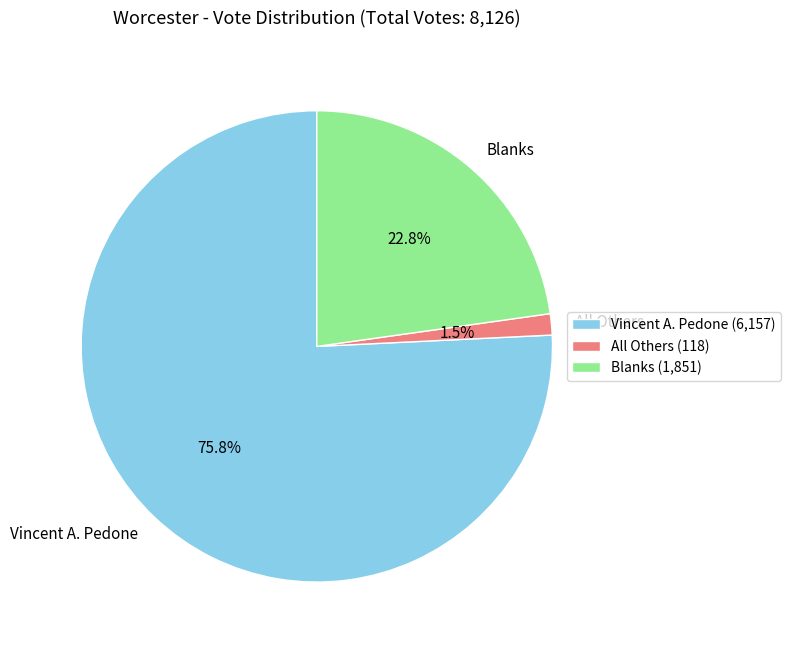

Rank the categories by value from lowest to highest.

All Others, Blanks, Vincent A. Pedone